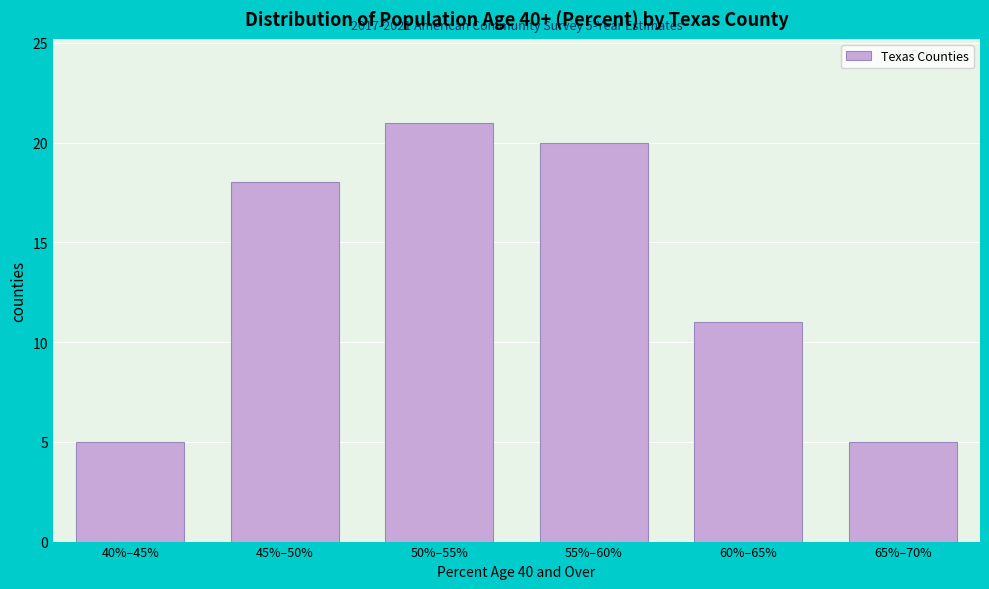

Reading right to left, what are all the values shown in this chart?

65%–70%=5	60%–65%=11	55%–60%=20	50%–55%=21	45%–50%=18	40%–45%=5